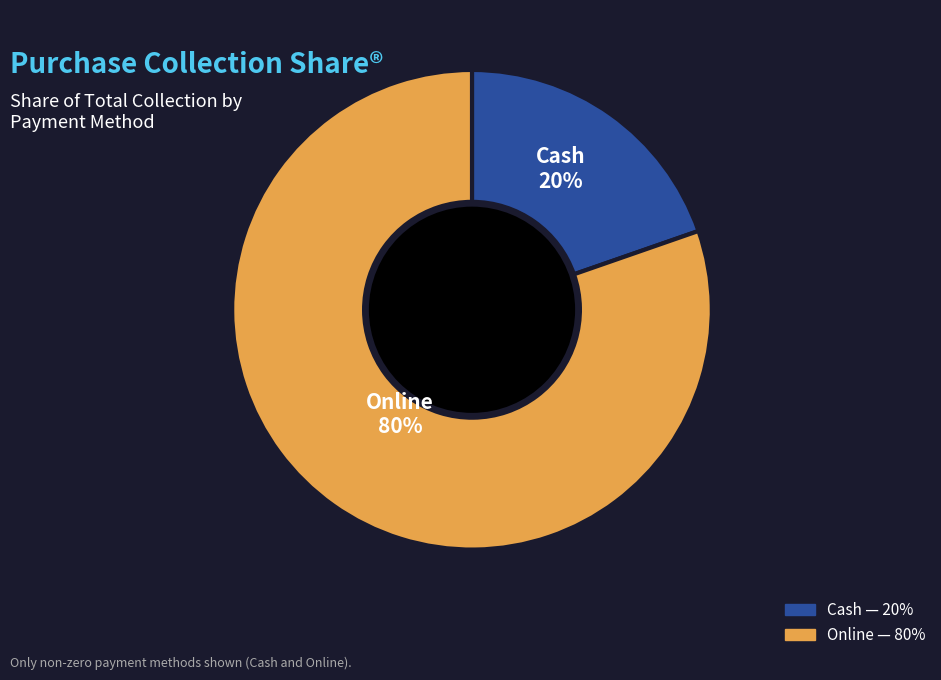

Which slice is the smallest?

Cash